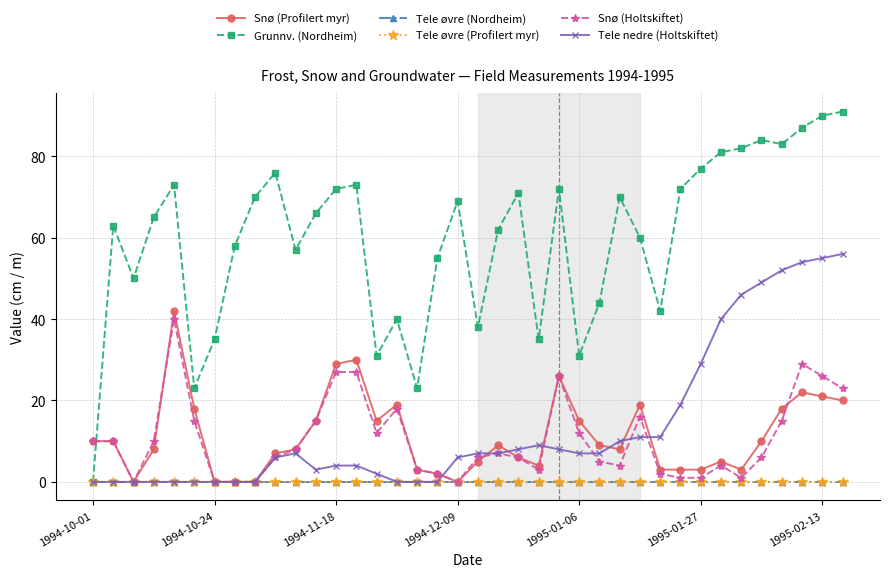

Does the chart have visible grid lines?

Yes